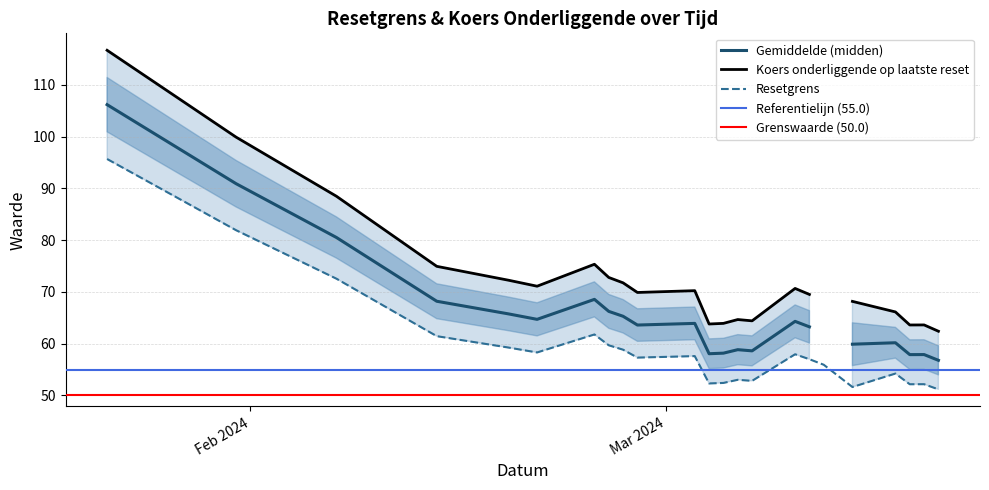

Is it true that the value at 2024-03-05 is 52.4?

True